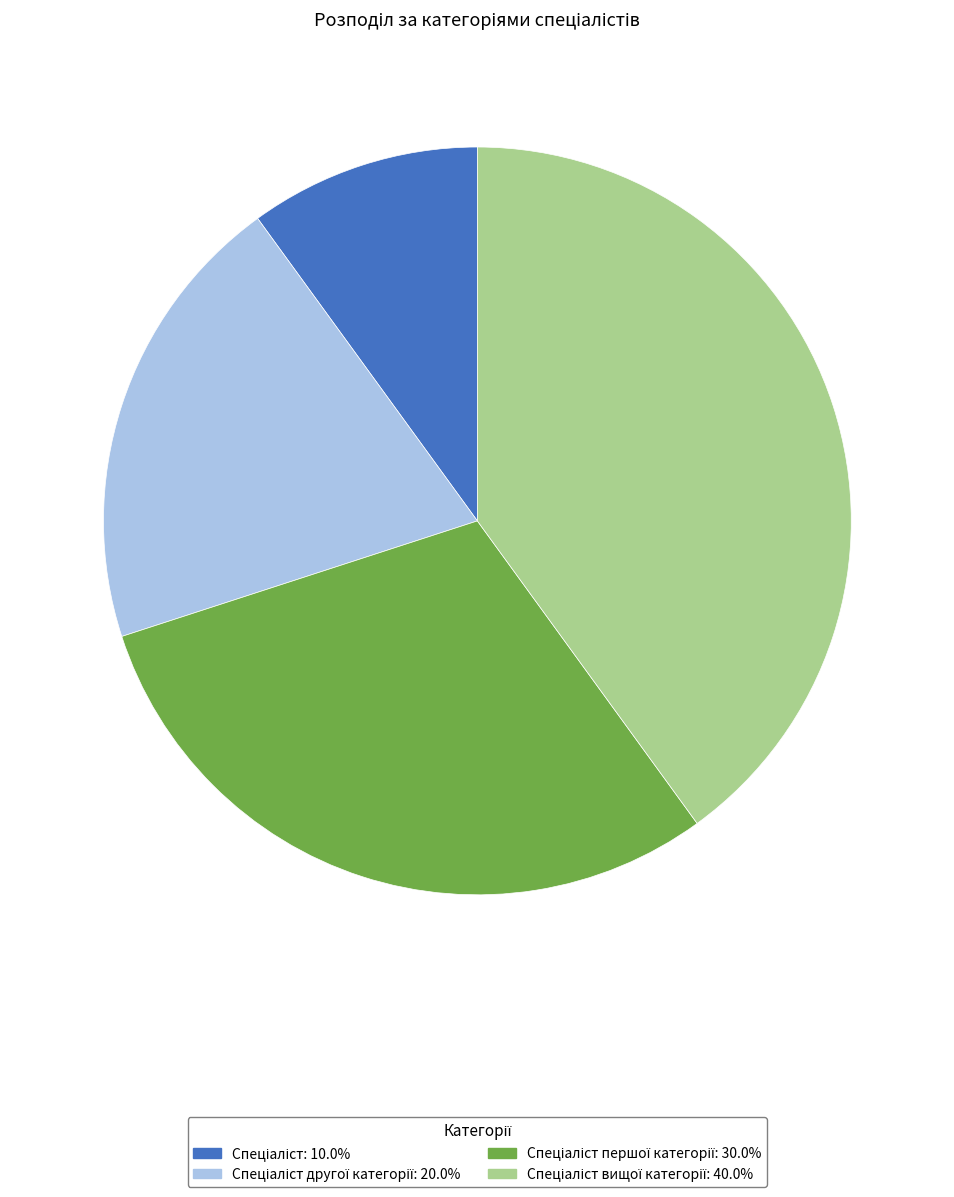

Does any single category account for the majority?

No